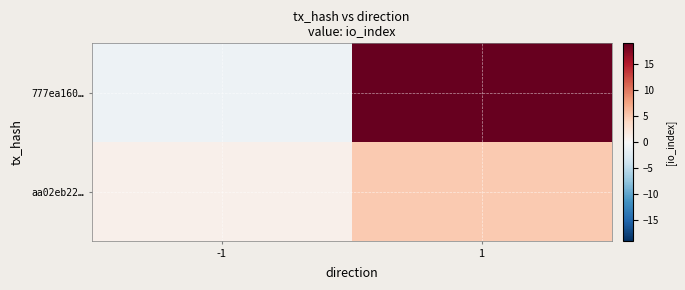

Rank the series at -1 from highest to lowest value.

aa02eb22…, 777ea160…